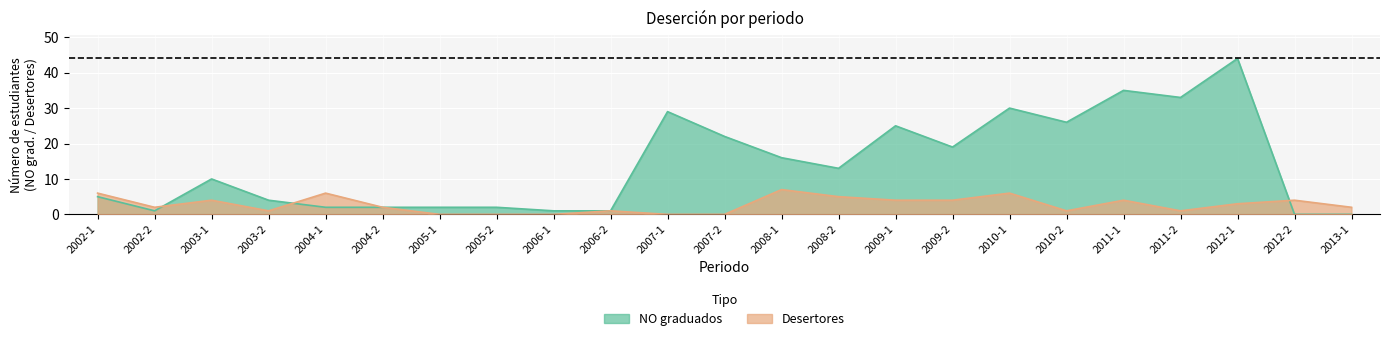

How many lines are shown in the chart?

2